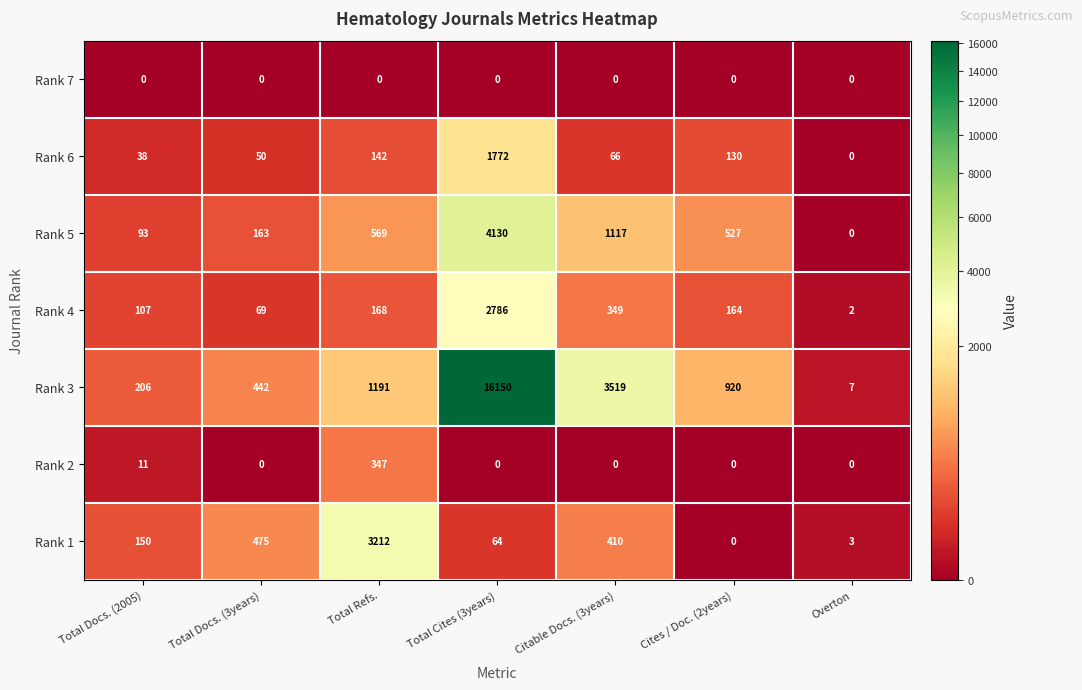

Which series has the largest range (max minus min)?

Rank 3